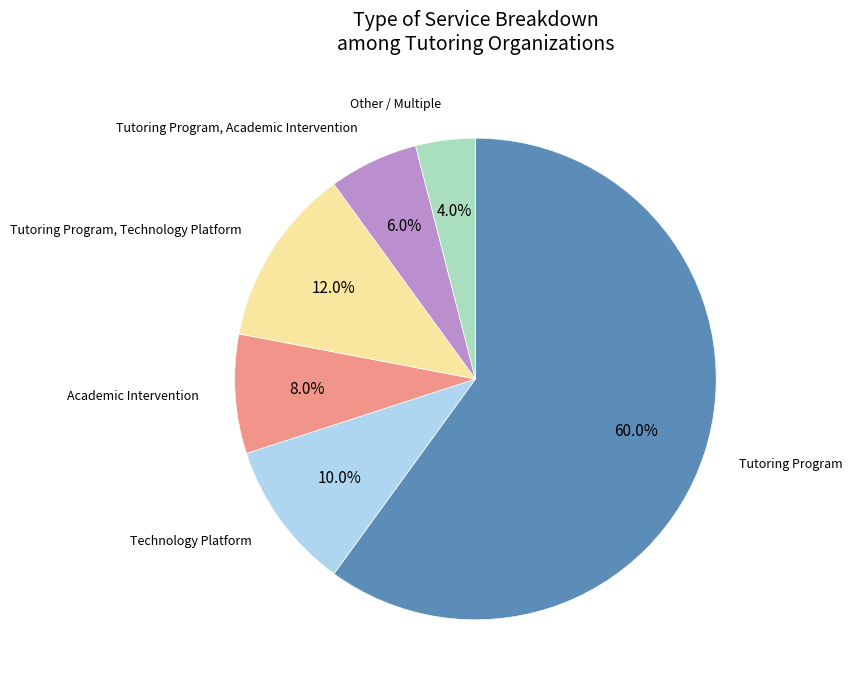

Does any single category account for the majority?

Yes